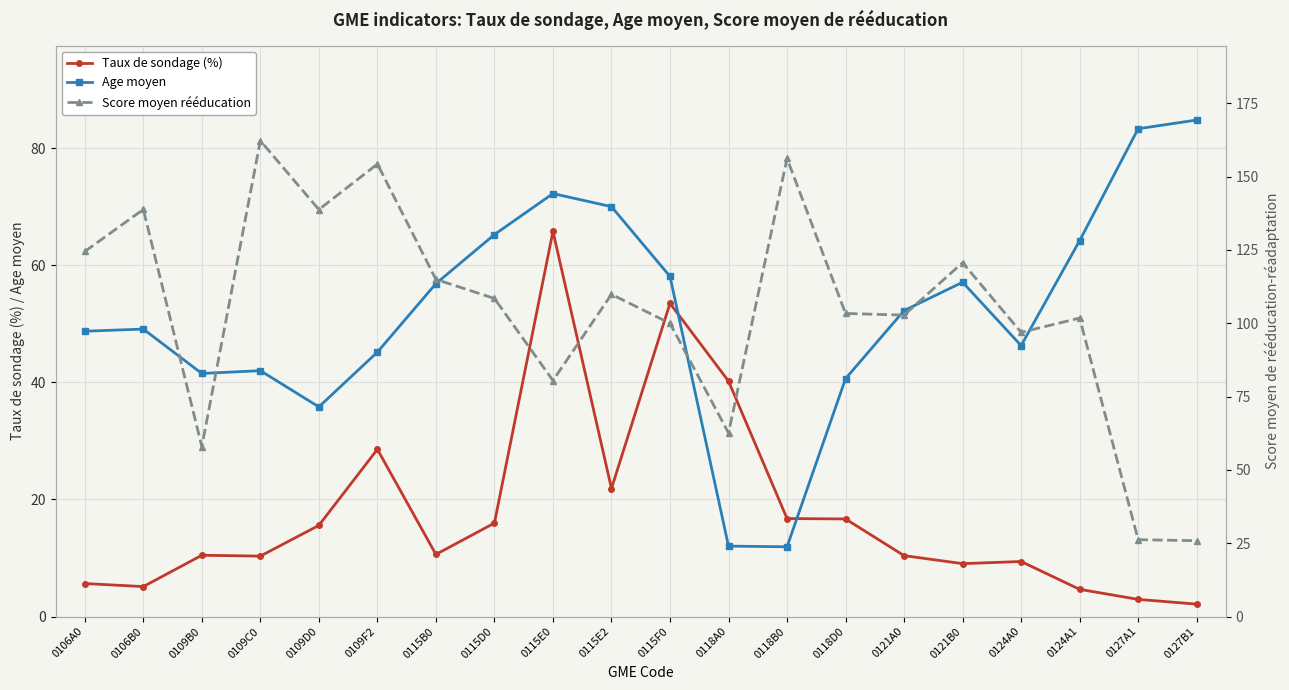

Is it true that Age moyen equals 56.9 at 0115B0?

True